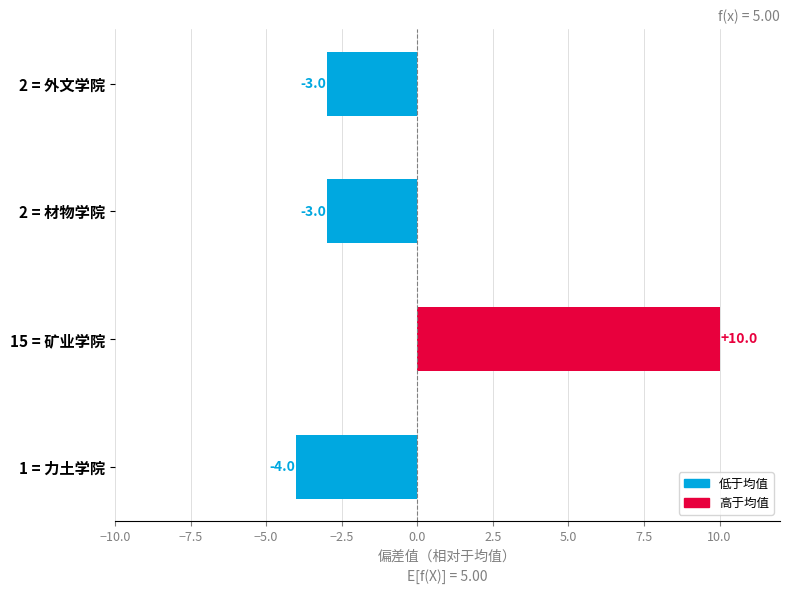

True or false: the data shows 3 at 15 = 矿业学院.

False